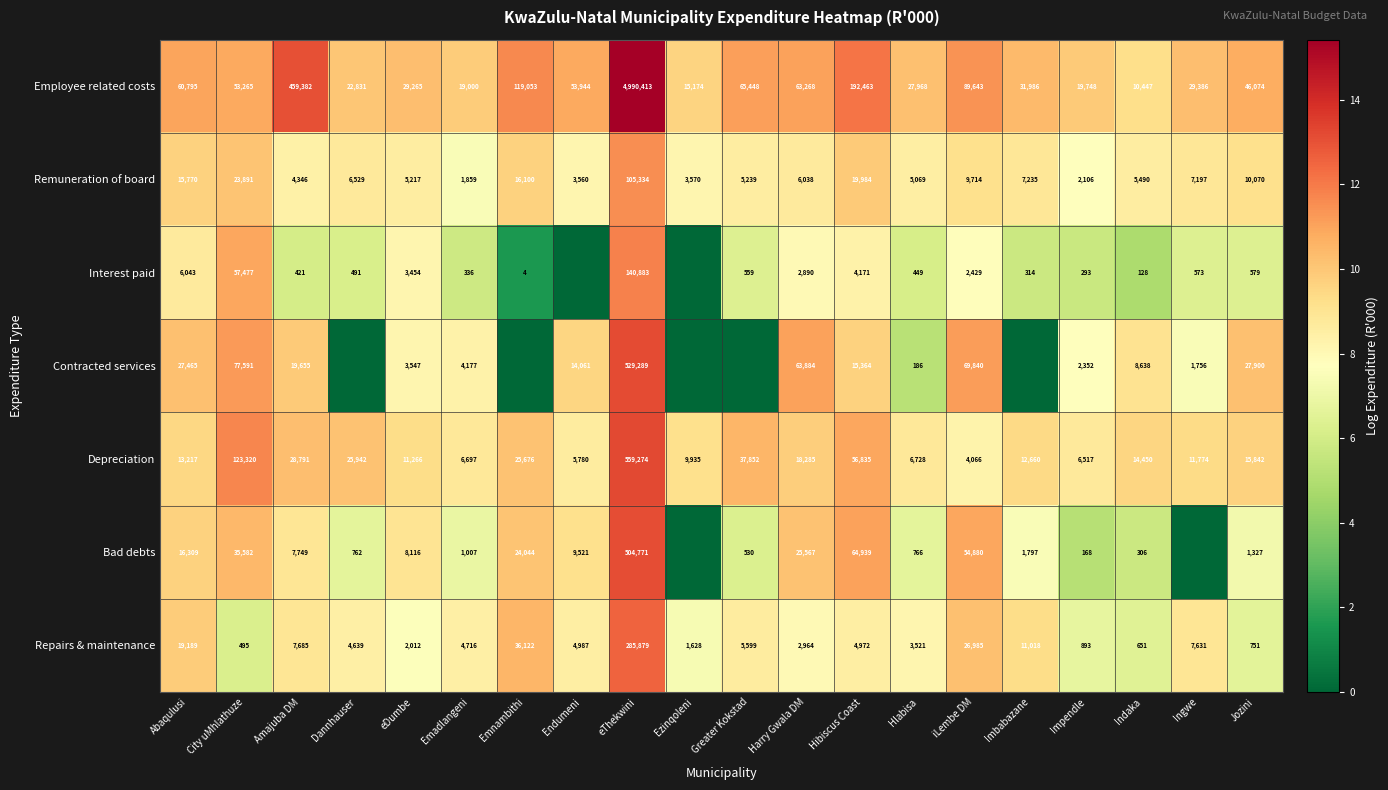

What is the difference between the maximum and minimum values in the Repairs & maintenance series?

285384